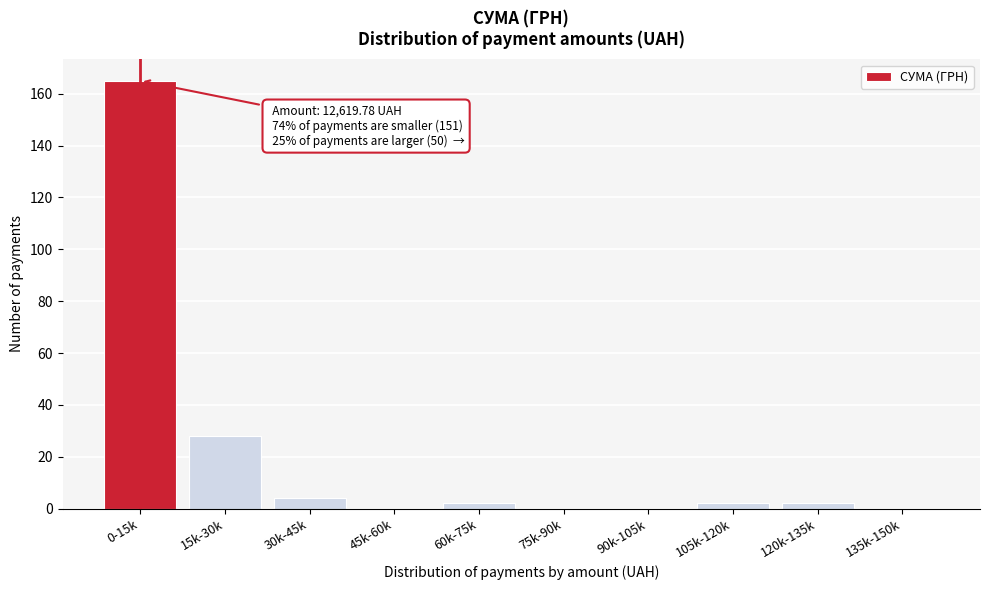

Reading left to right, extract all data points from this chart.

0-15k=165	15k-30k=28	30k-45k=4	45k-60k=0	60k-75k=2	75k-90k=0	90k-105k=0	105k-120k=2	120k-135k=2	135k-150k=0